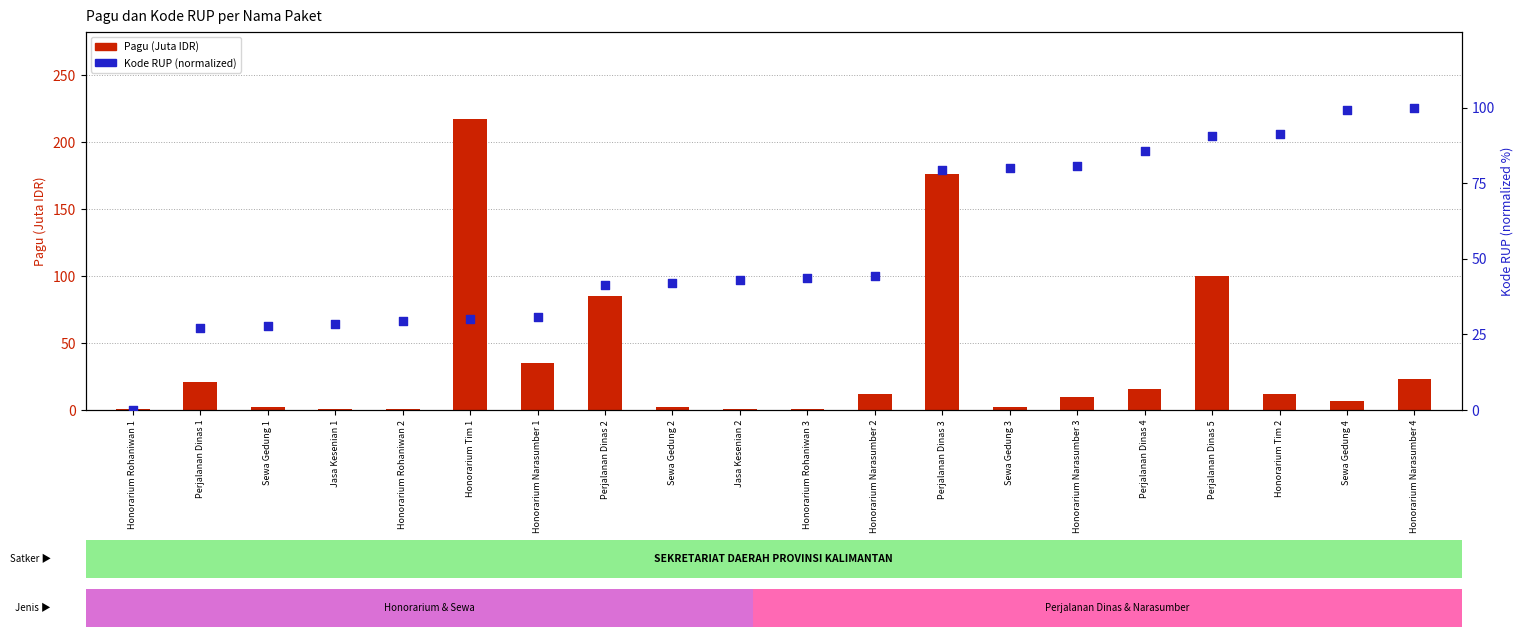

Which series has the largest total across all categories?

Kode RUP (normalized)